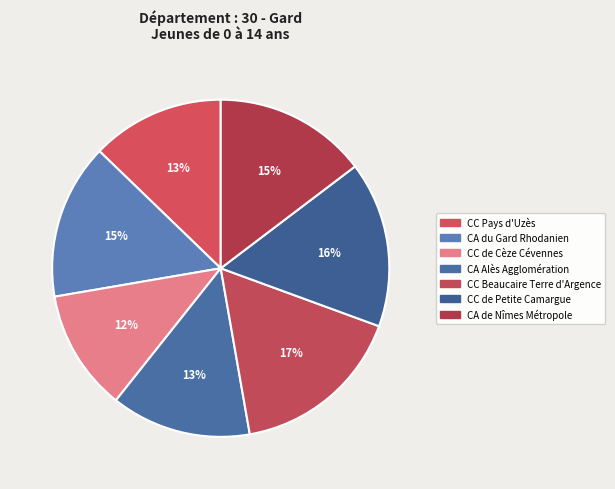

What is the largest slice in the pie chart?

CC Beaucaire Terre d'Argence